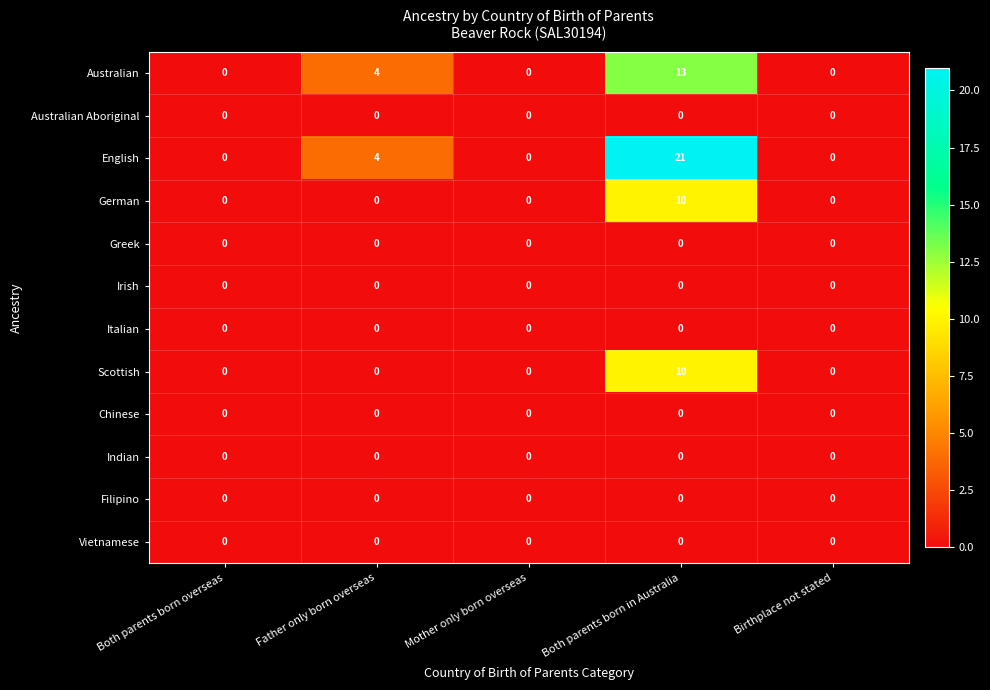

At which category does the chart reach its peak across all series?

Both parents born in Australia